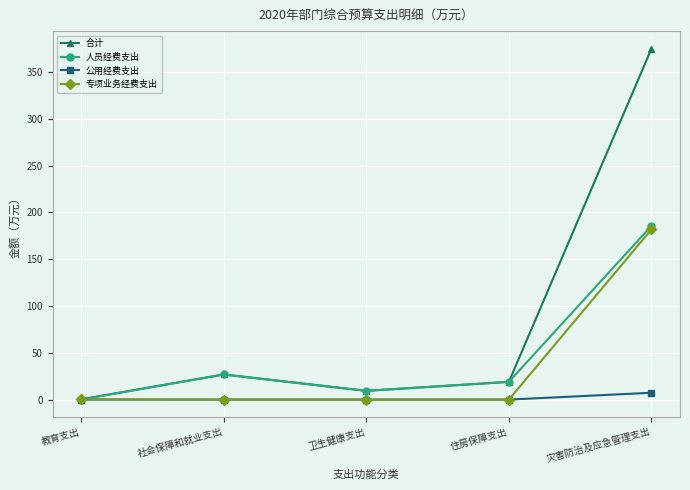

What is the label of the 1st point from the right?

灾害防治及应急管理支出